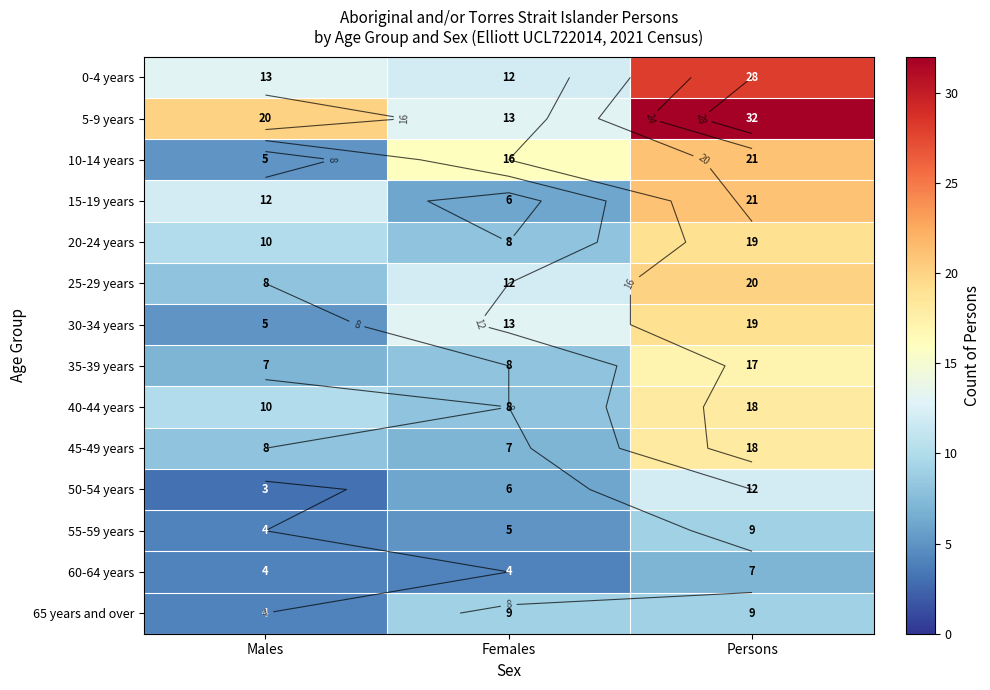

Which series has the largest range (max minus min)?

5-9 years